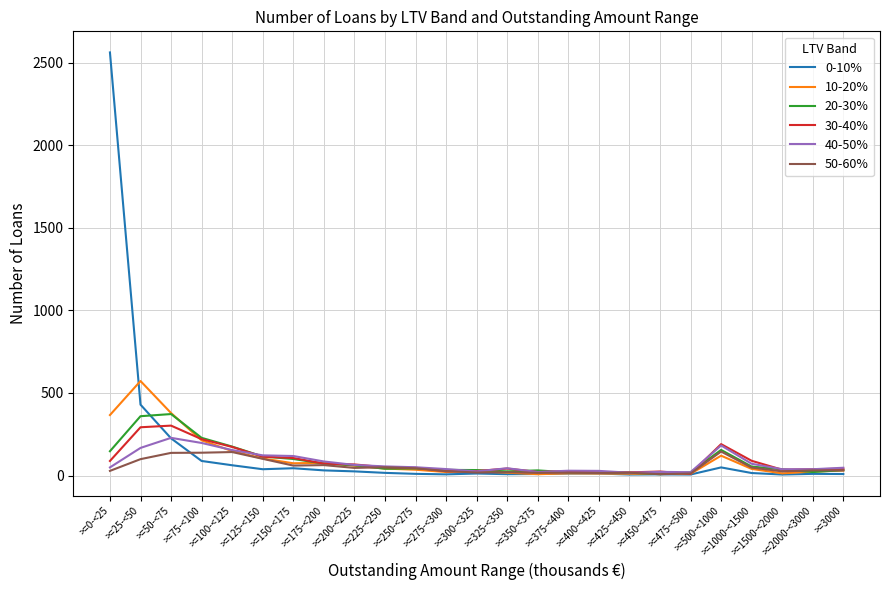

Which series has the widest spread of values?

0-10%